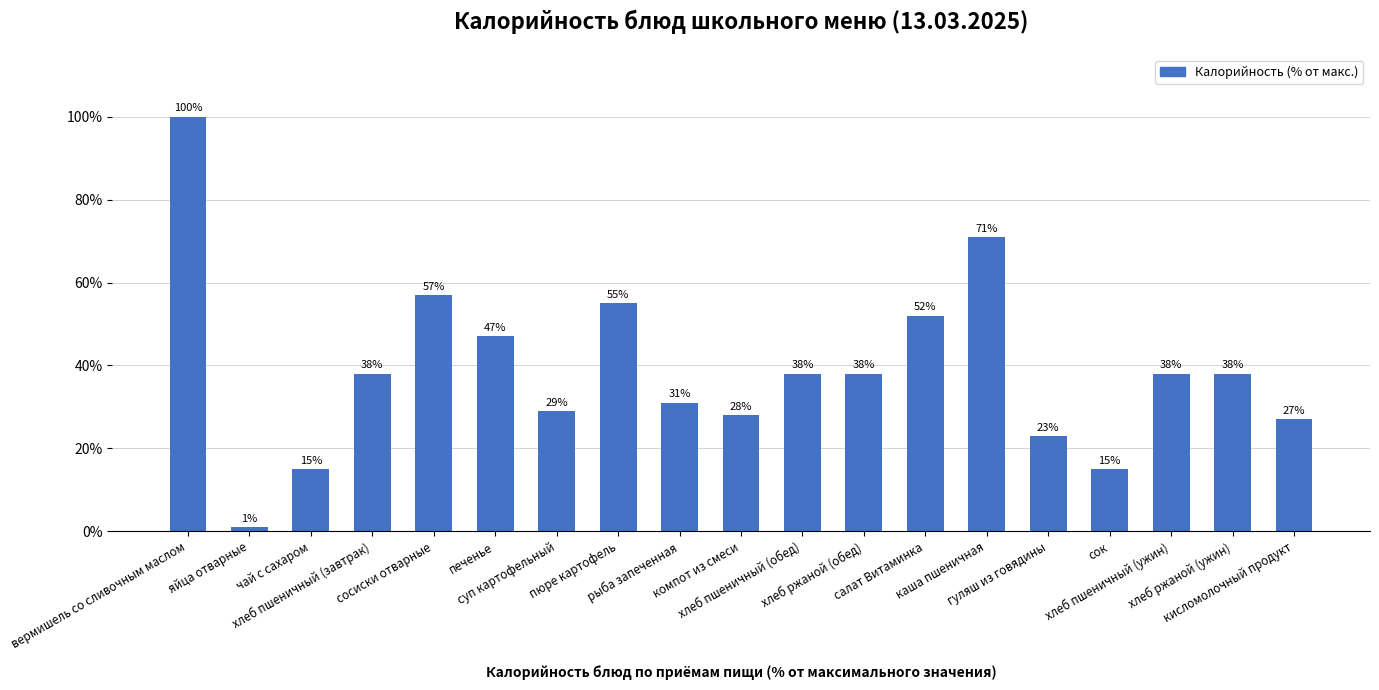

Reading right to left, what are all the values shown in this chart?

кисломолочный продукт=27	хлеб ржаной (ужин)=38	хлеб пшеничный (ужин)=38	сок=15	гуляш из говядины=23	каша пшеничная=71	салат Витаминка=52	хлеб ржаной (обед)=38	хлеб пшеничный (обед)=38	компот из смеси=28	рыба запеченная=31	пюре картофель=55	суп картофельный=29	печенье=47	сосиски отварные=57	хлеб пшеничный (завтрак)=38	чай с сахаром=15	яйца отварные=1	вермишель со сливочным маслом=100